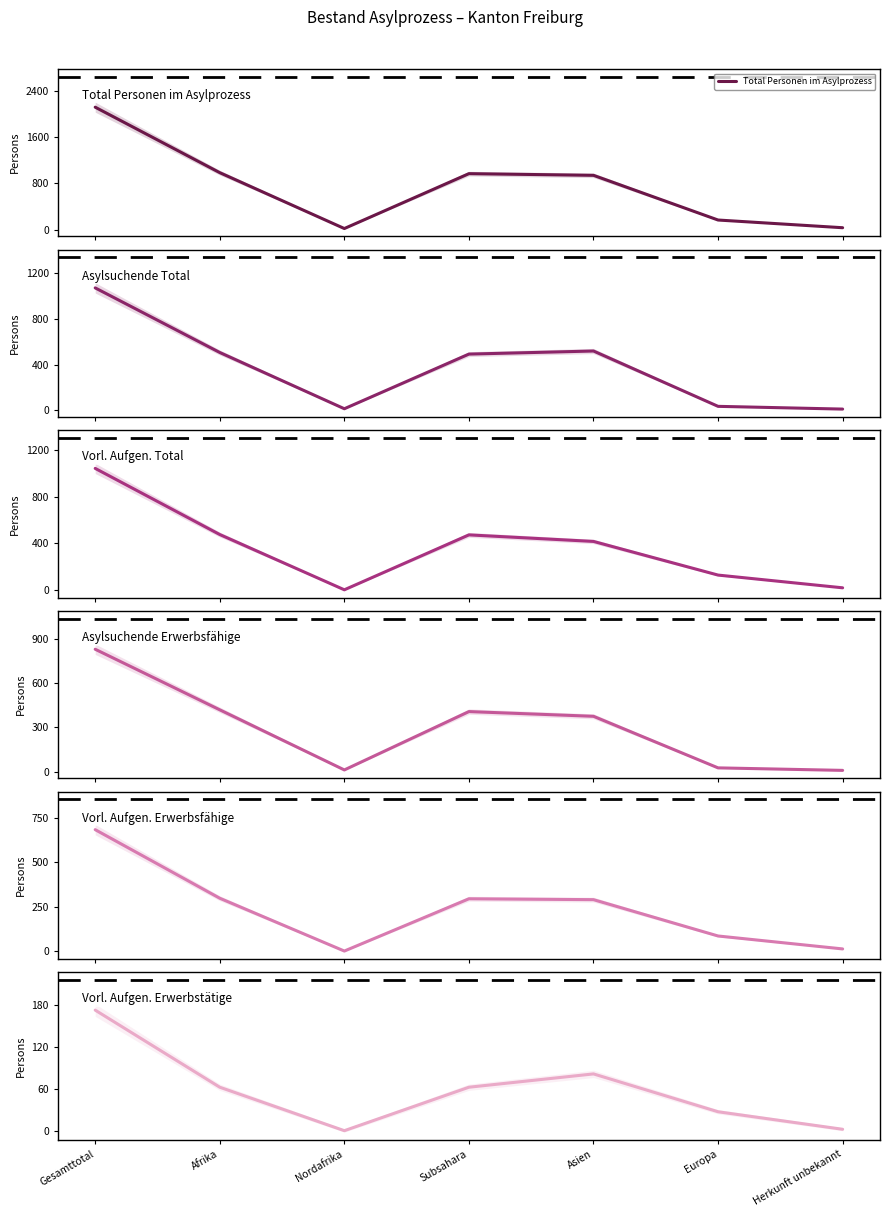

Which series has the largest total across all categories?

Total Personen im Asylprozess